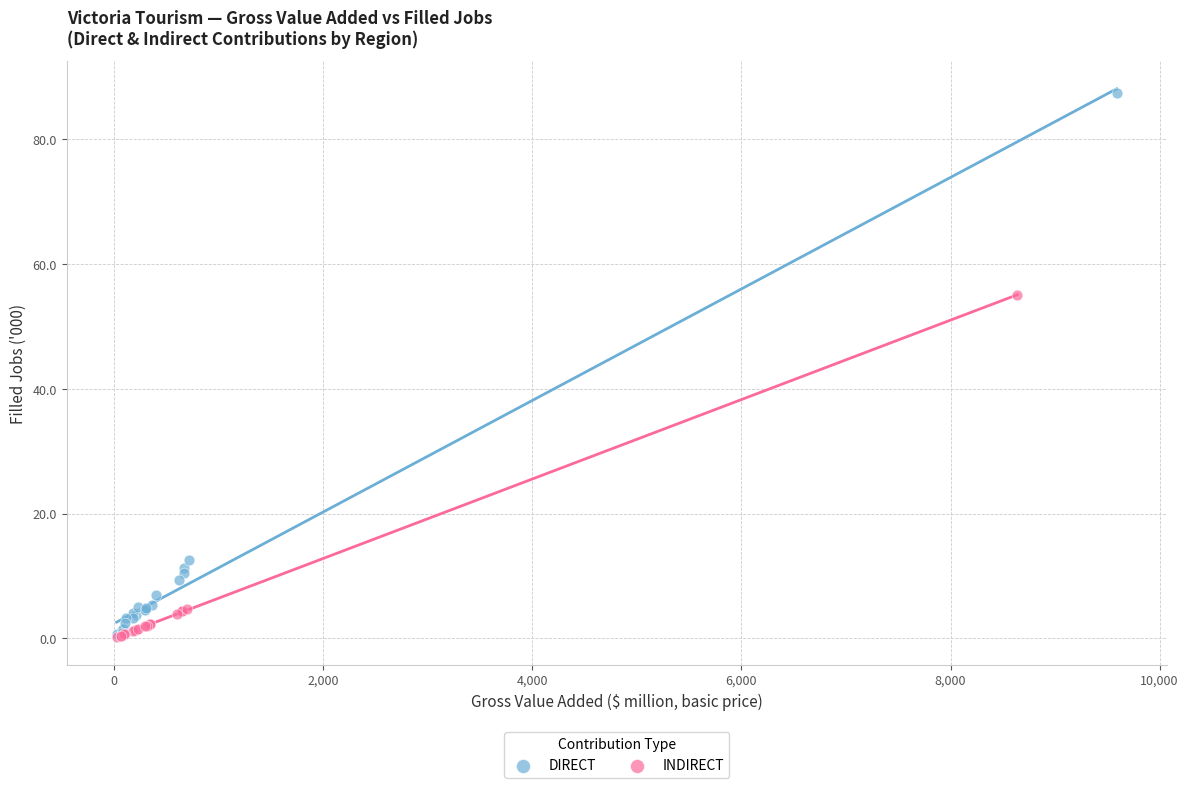

What are all the series names shown in the legend?

DIRECT, INDIRECT